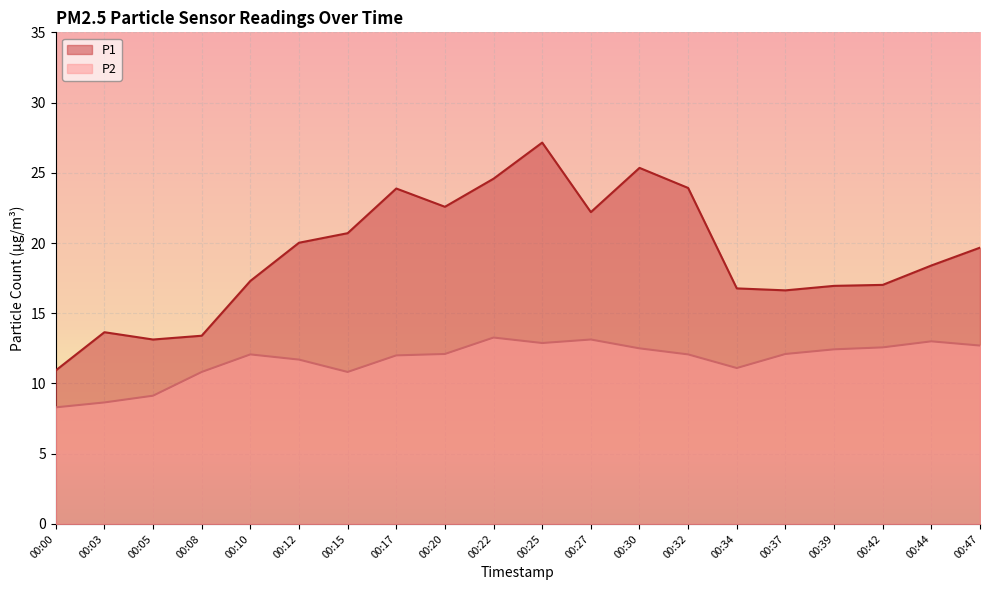

In P1, how many points are lower than both neighbors (excluding endpoints)?

4